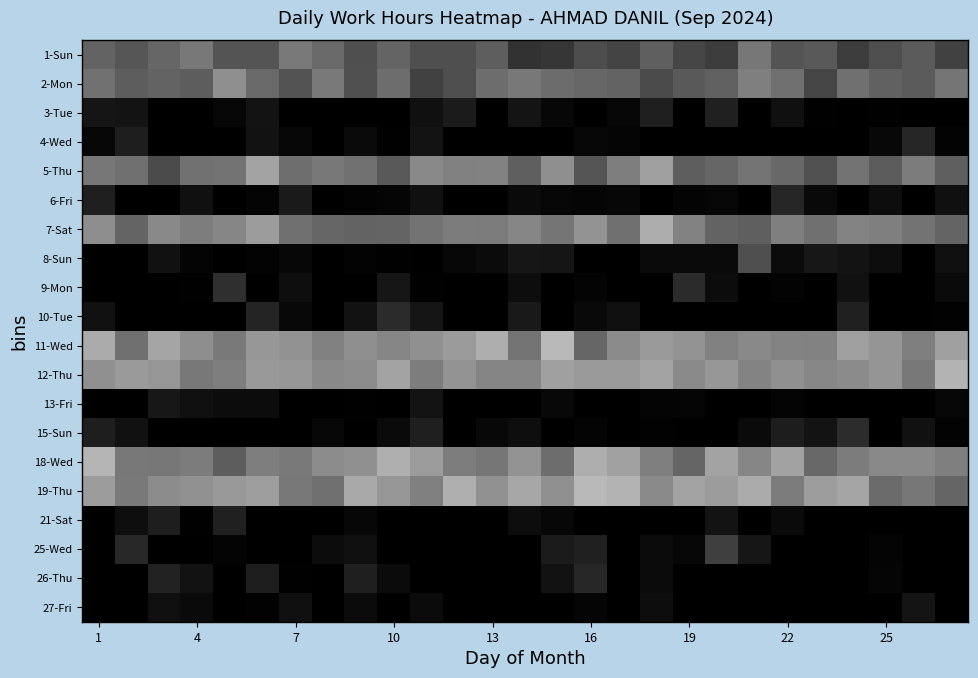

How many data points does each series have?

27